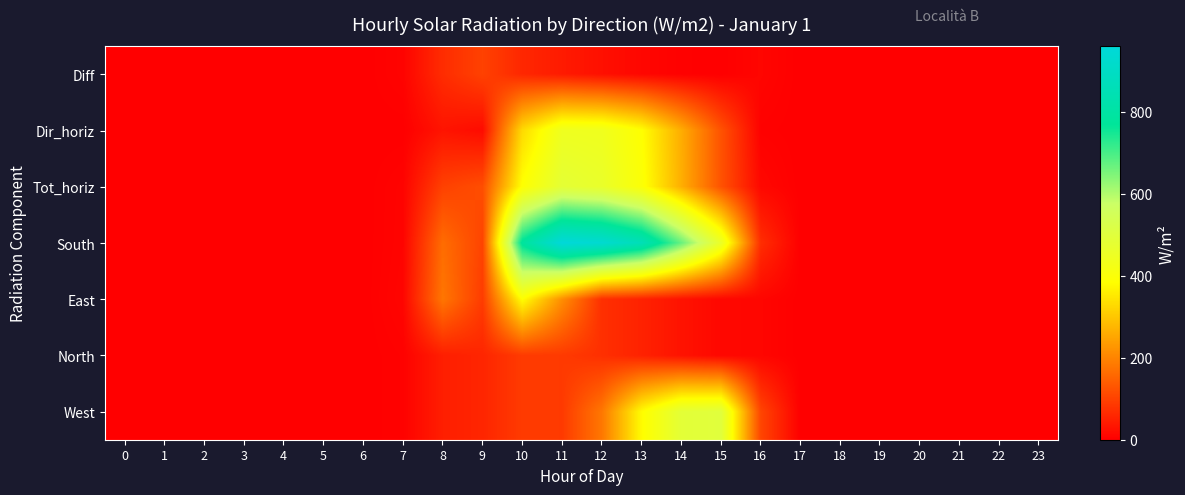

What is the greatest value displayed?

959.6